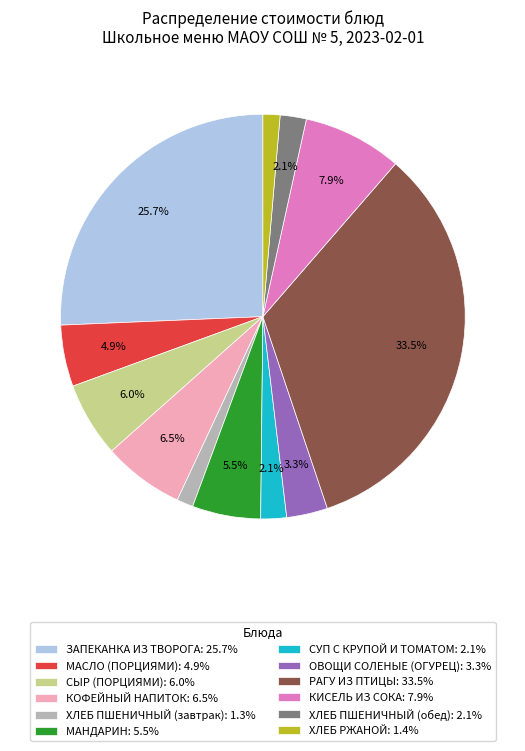

Combined, do МАСЛО (ПОРЦИЯМИ): 4.9% and МАНДАРИН: 5.5% account for over 50%?

No